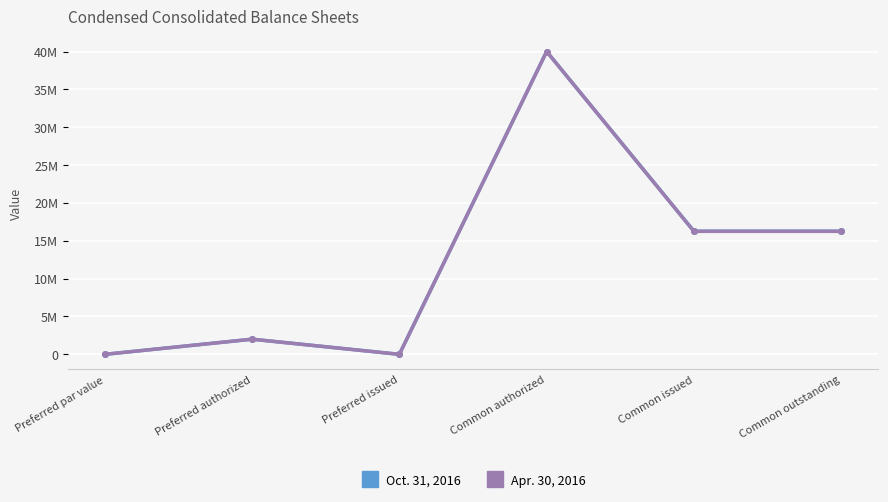

What position from the right is Preferred par value?

6